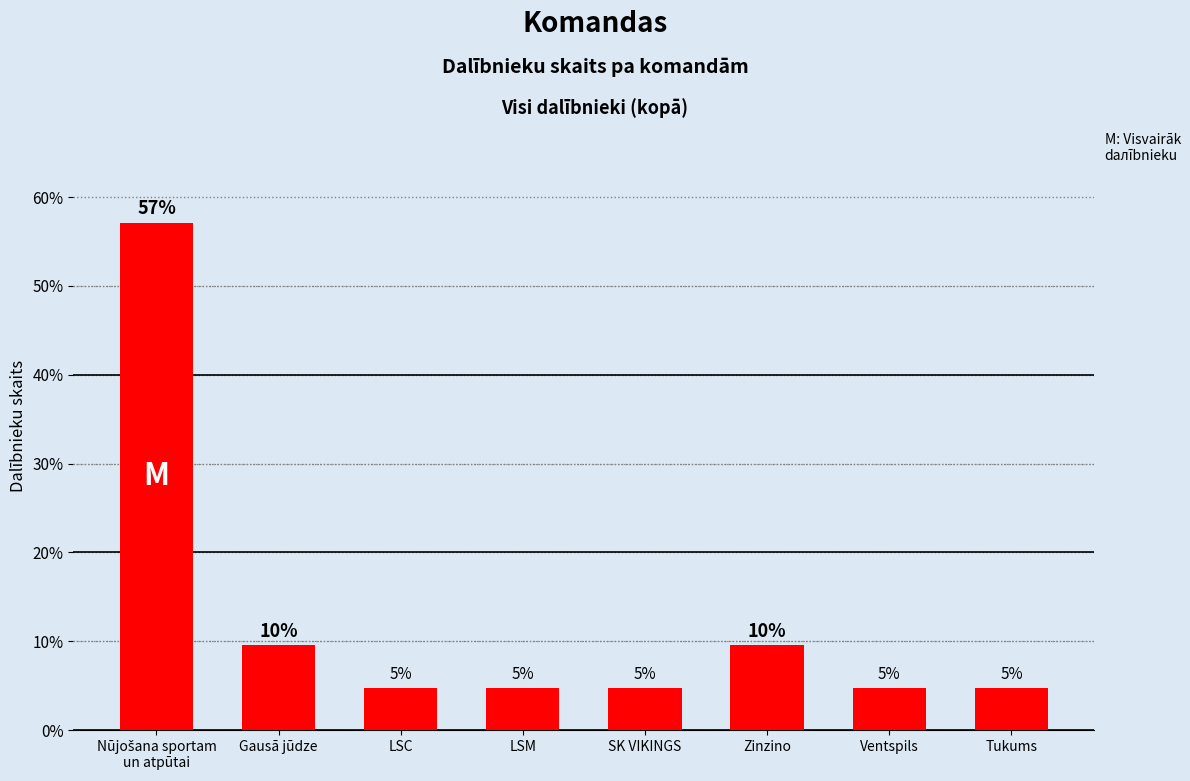

What is the change in value from Nūjošana sportam
un atpūtai to Gausā jūdze?

-47.6